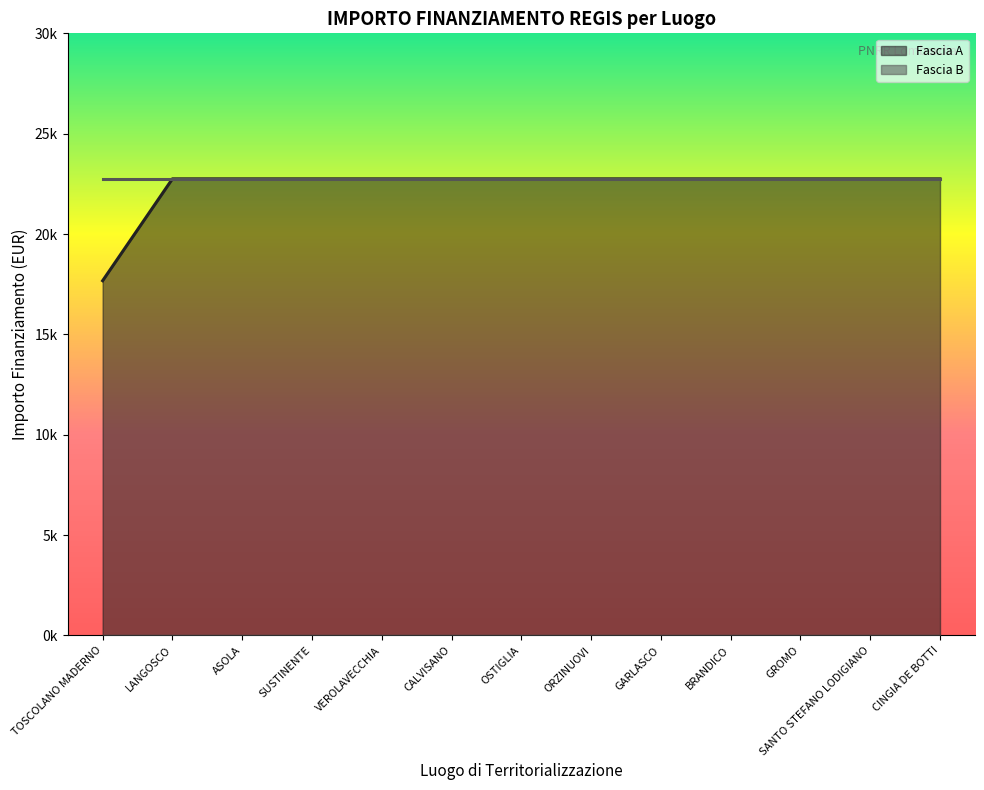

Reading right to left, transcribe all the data shown in this chart.

CINGIA DE BOTTI=22750.0	SANTO STEFANO LODIGIANO=22750.0	GROMO=22750.0	BRANDICO=22750.0	GARLASCO=22750.0	ORZINUOVI=22750.0	OSTIGLIA=22750.0	CALVISANO=22750.0	VEROLAVECCHIA=22750.0	SUSTINENTE=22750.0	ASOLA=22750.0	LANGOSCO=22750.0	TOSCOLANO MADERNO=17674.8